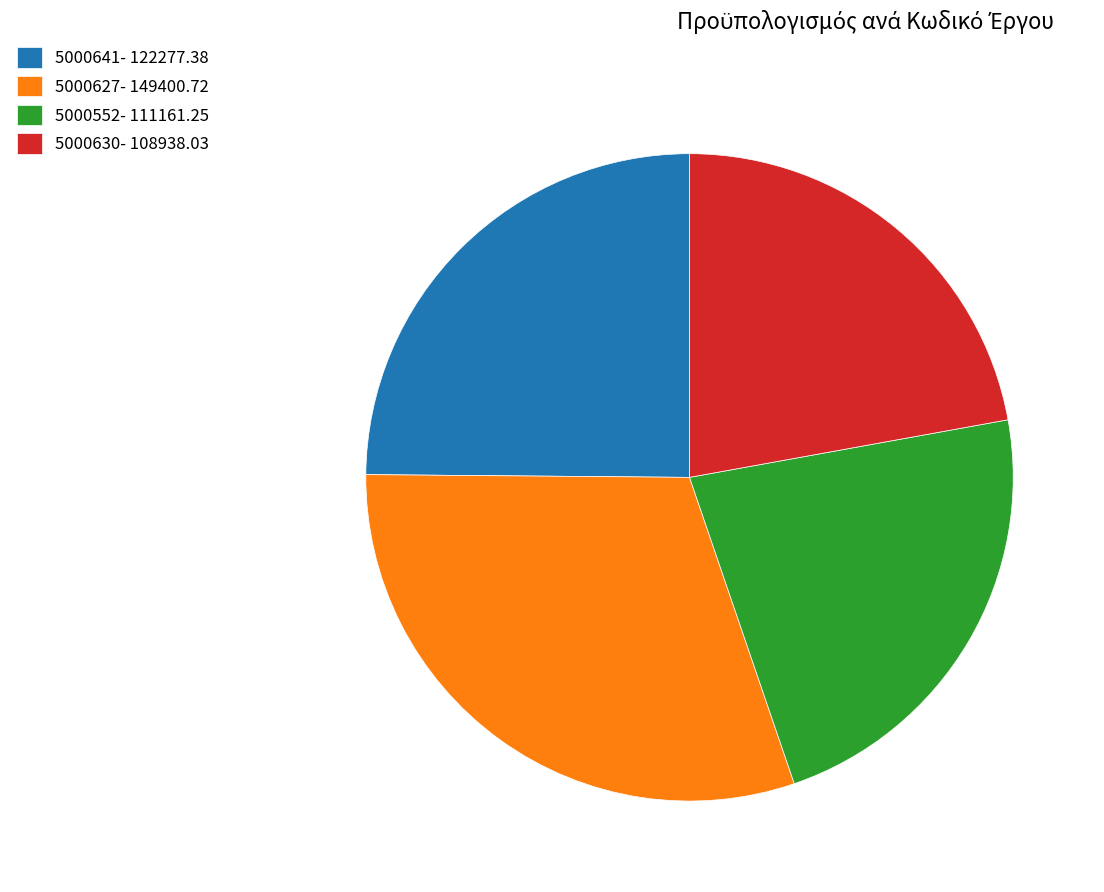

Does 5000627 account for over 50% of the chart?

No